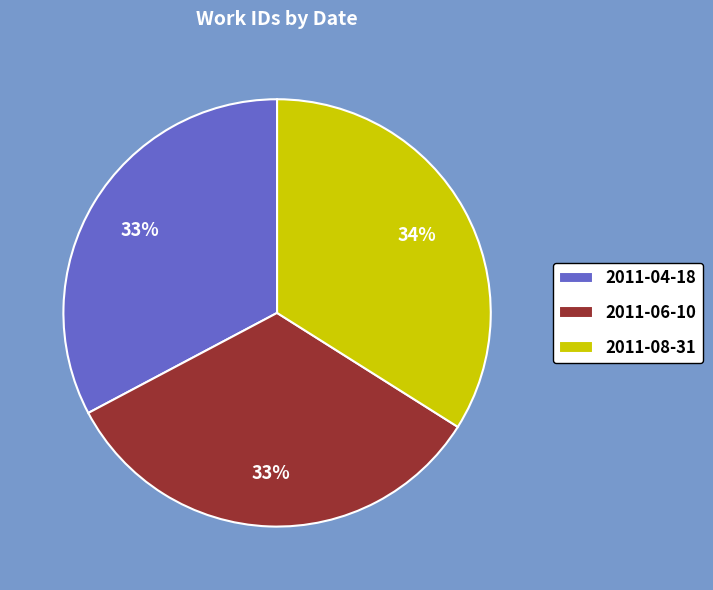

What is the largest slice in the pie chart?

2011-08-31